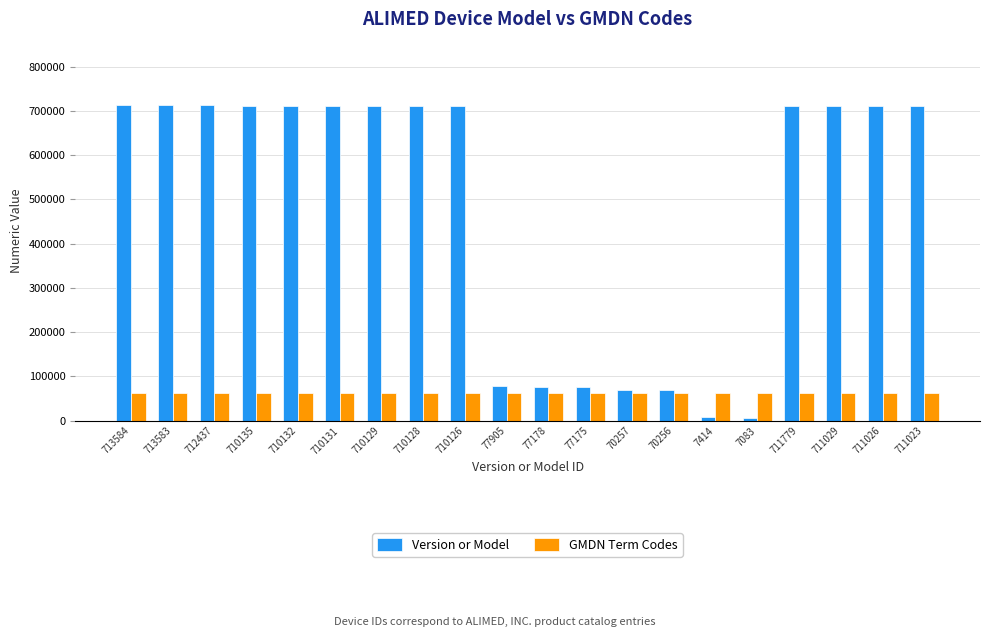

Which series has the largest range (max minus min)?

Version or Model